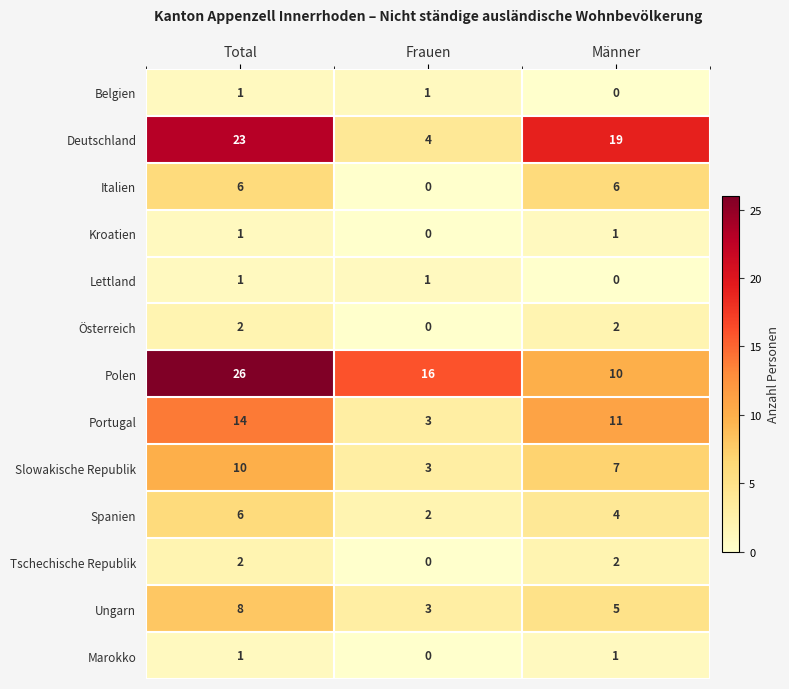

Is the value of Tschechische Republik at Total greater than the value of Portugal at Männer?

No